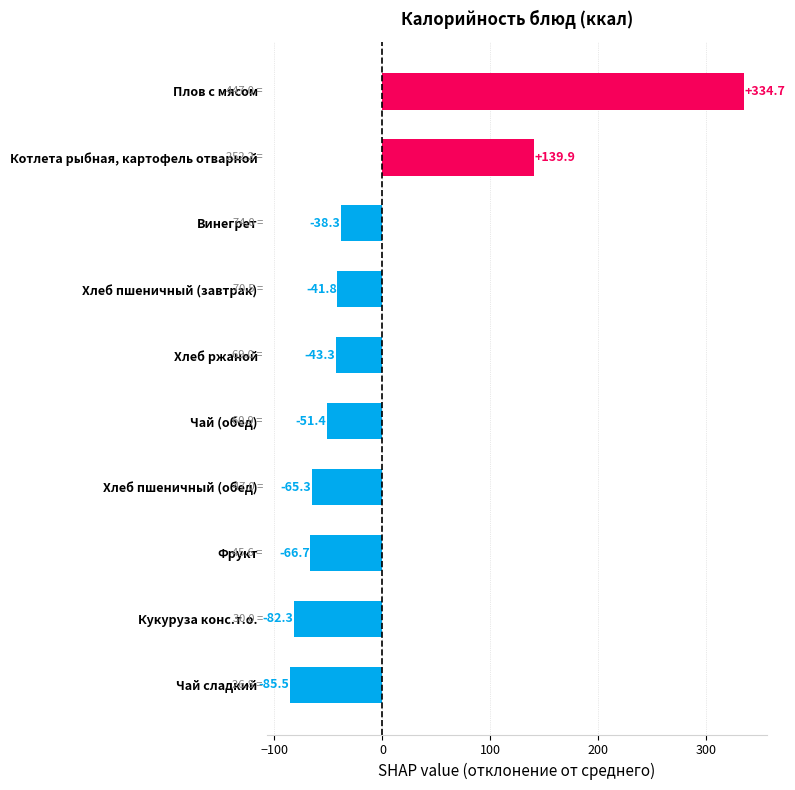

How many values are above zero?

2